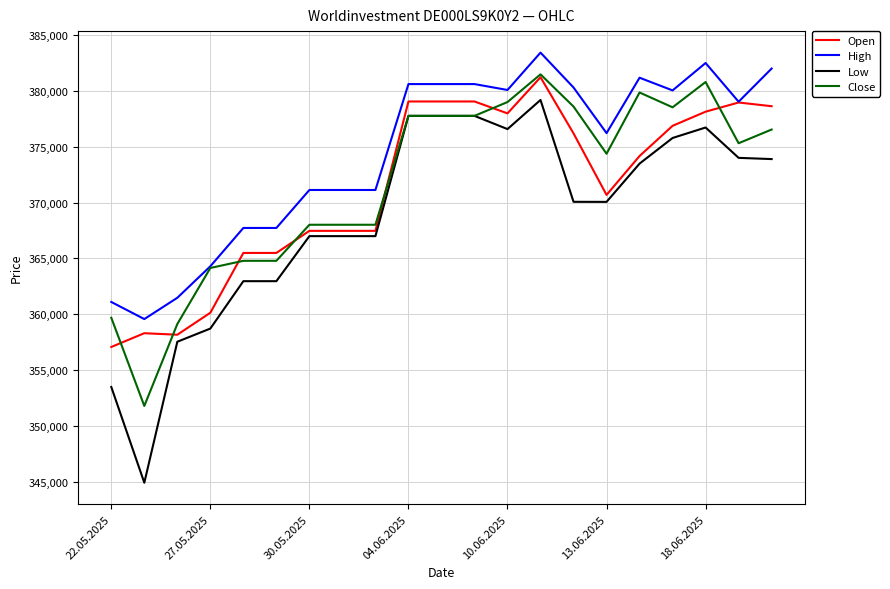

Which series has the widest spread of values?

Low